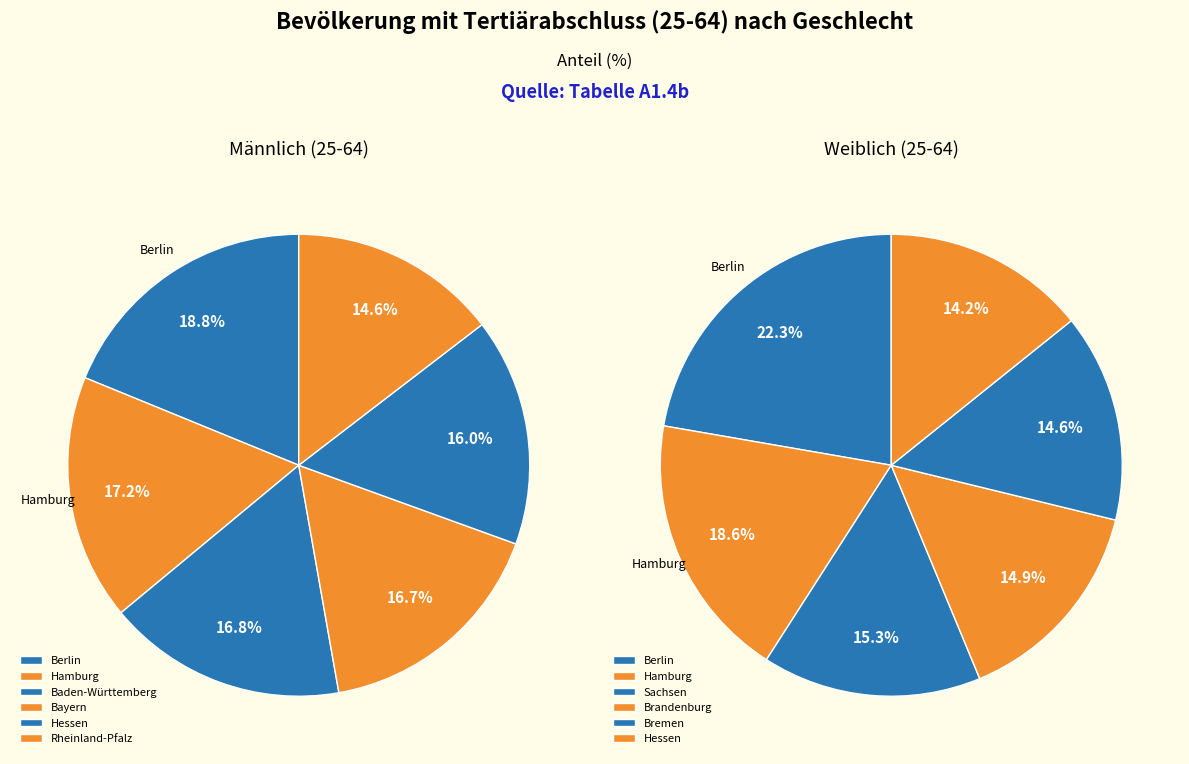

Rank the series by their average value, from highest to lowest.

männlich (25-64), weiblich (25-64)